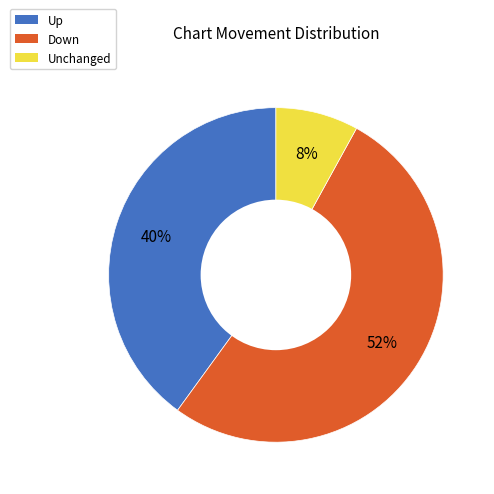

Count the number of slices in the pie.

3